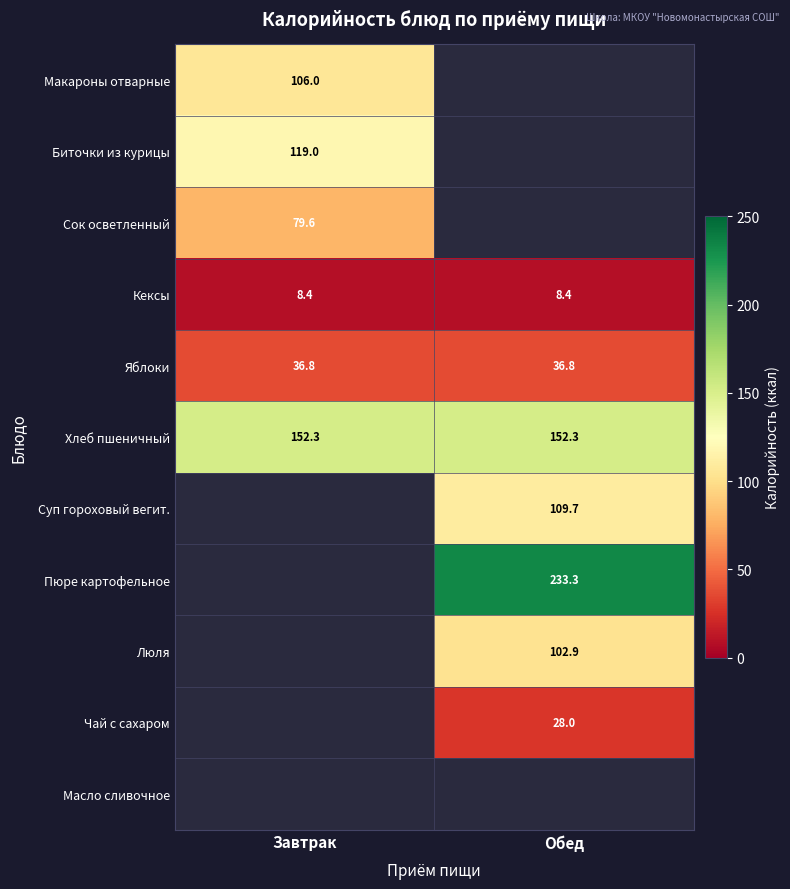

The value of Хлеб пшеничный at Завтрак is 82.4. True or false?

False